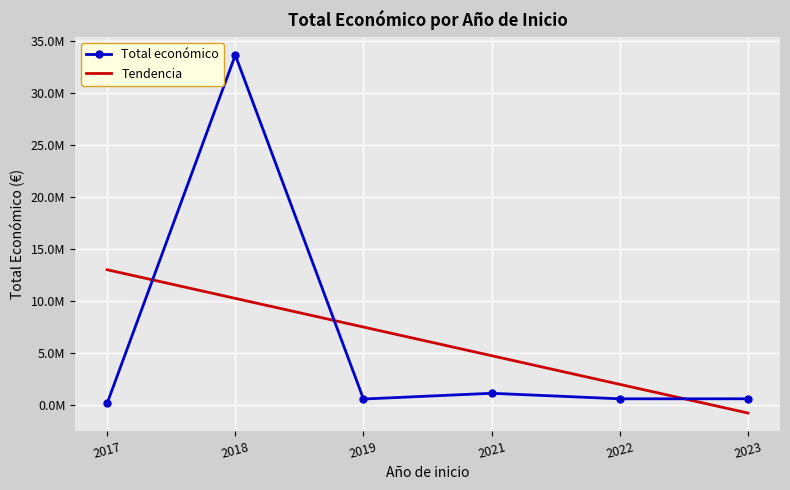

Which series has the largest range (max minus min)?

Total económico